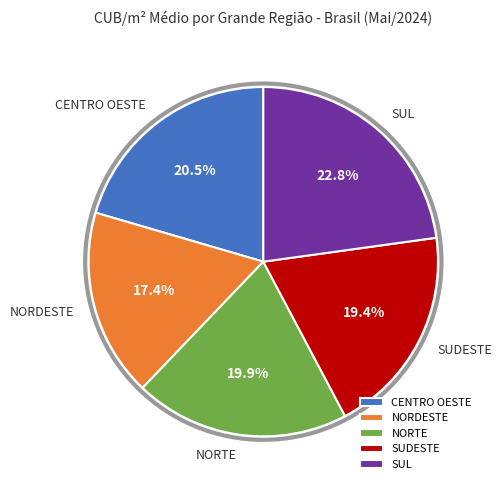

How many segments does this pie chart have?

5